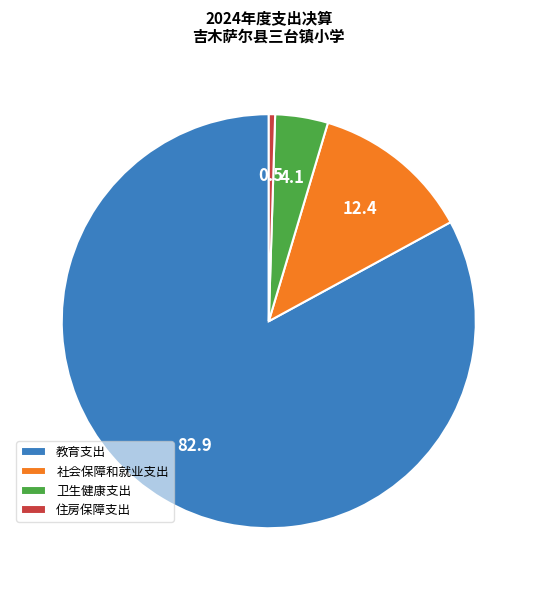

How many slices are in this pie chart?

4